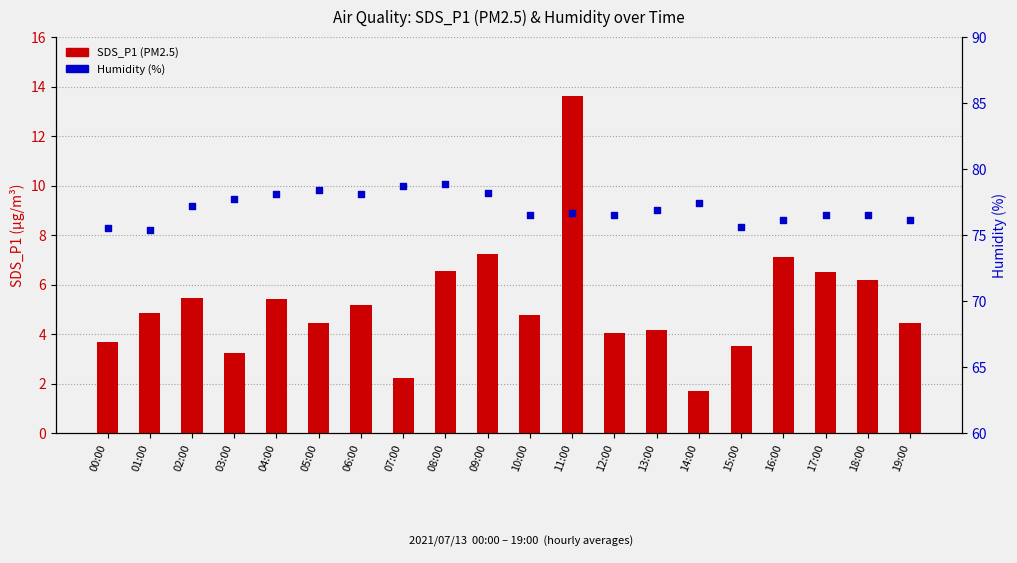

At how many categories does at least one series exceed 56?

20